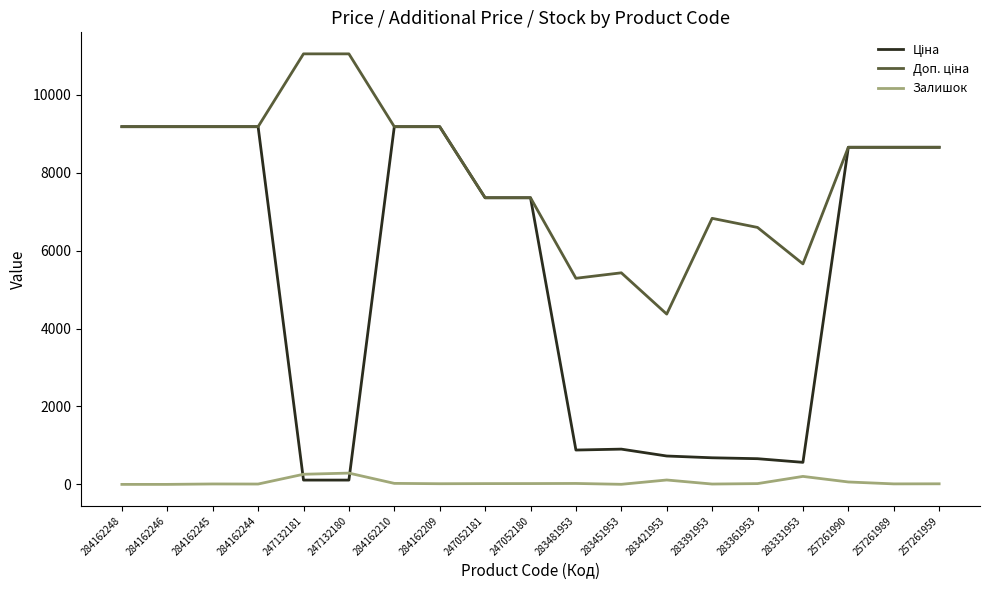

True or false: Залишок has more than 1 interior local peaks.

True